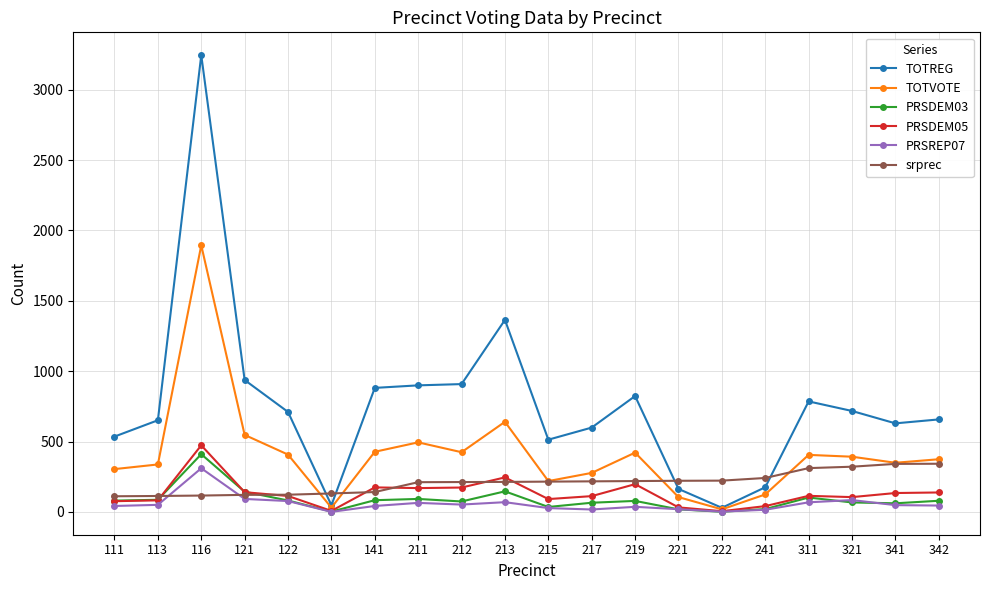

Is it true that TOTVOTE equals 277 at 217?

True